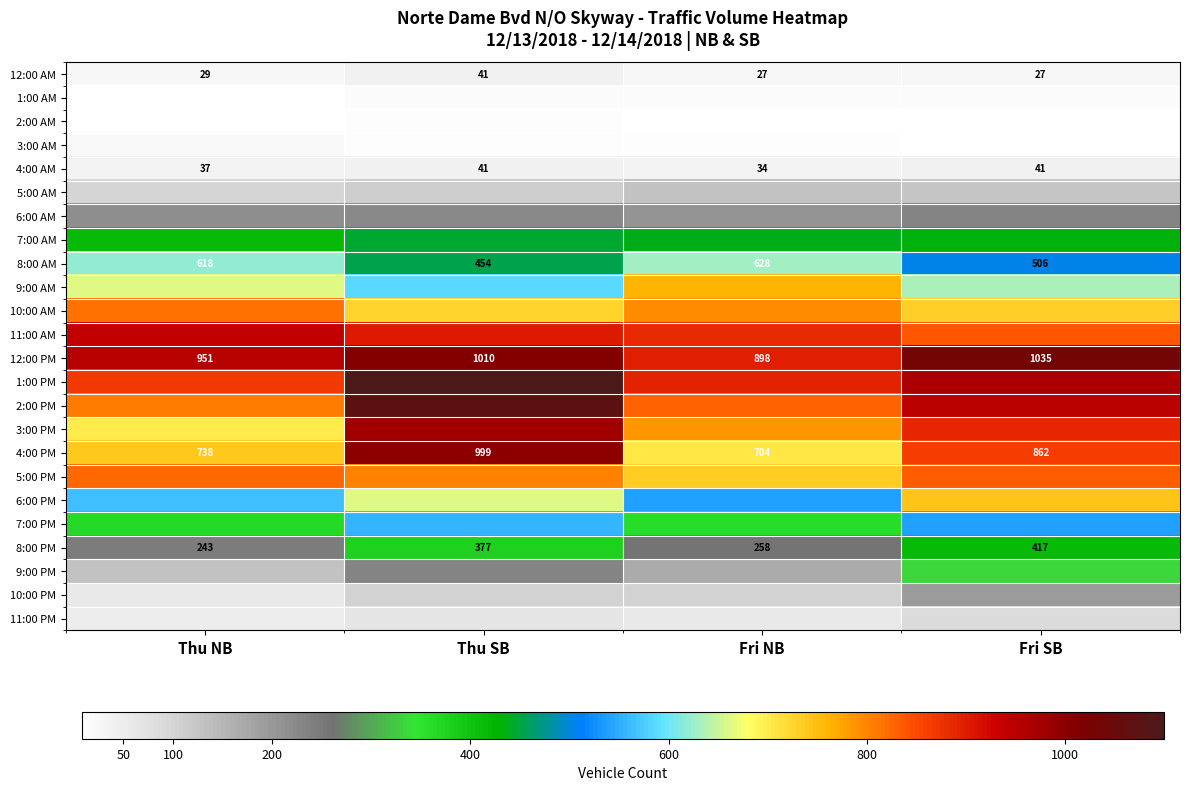

What is the difference between the maximum and minimum values in the 12:00 AM series?

14